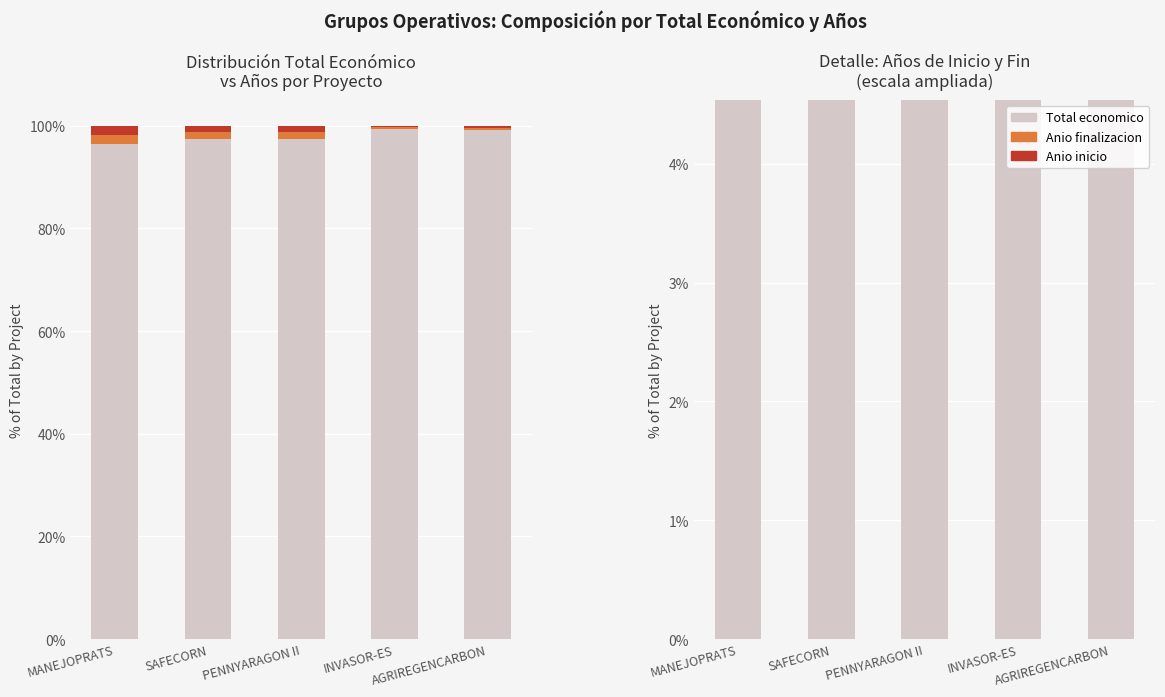

Which label corresponds to the smallest value in the chart?

INVASOR-ES